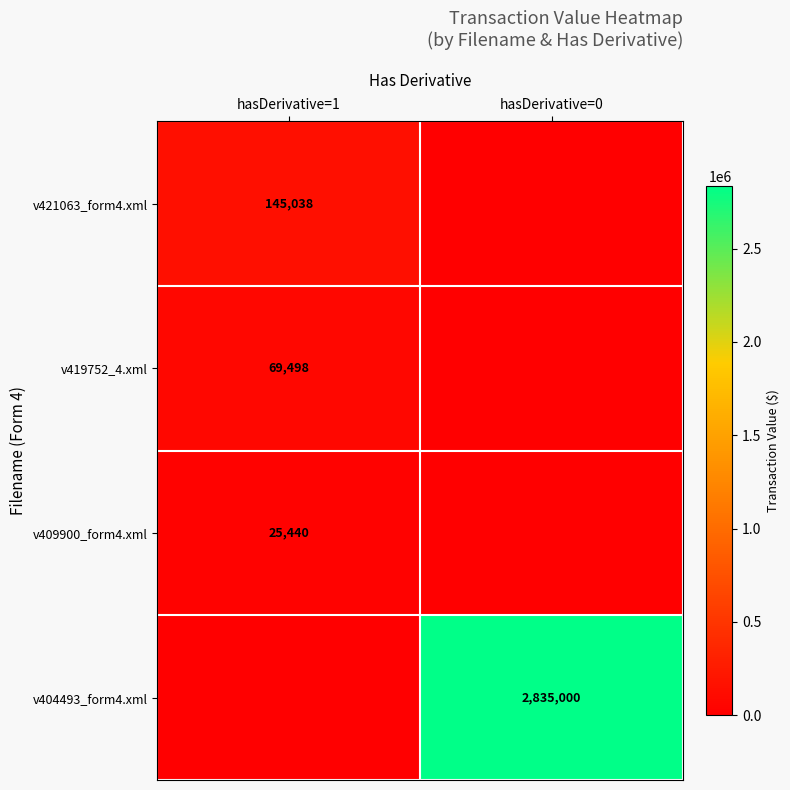

Is the value of v419752_4.xml at hasDerivative=1 greater than the value of v421063_form4.xml at hasDerivative=1?

No